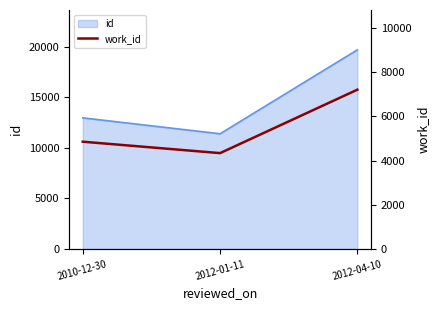

The value at 2012-01-11 is 4339. True or false?

True